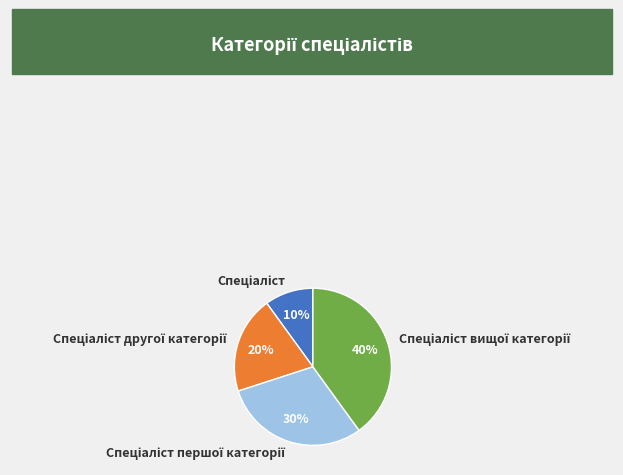

To the nearest percent, what is the difference between the largest and smallest slice percentages?

30%